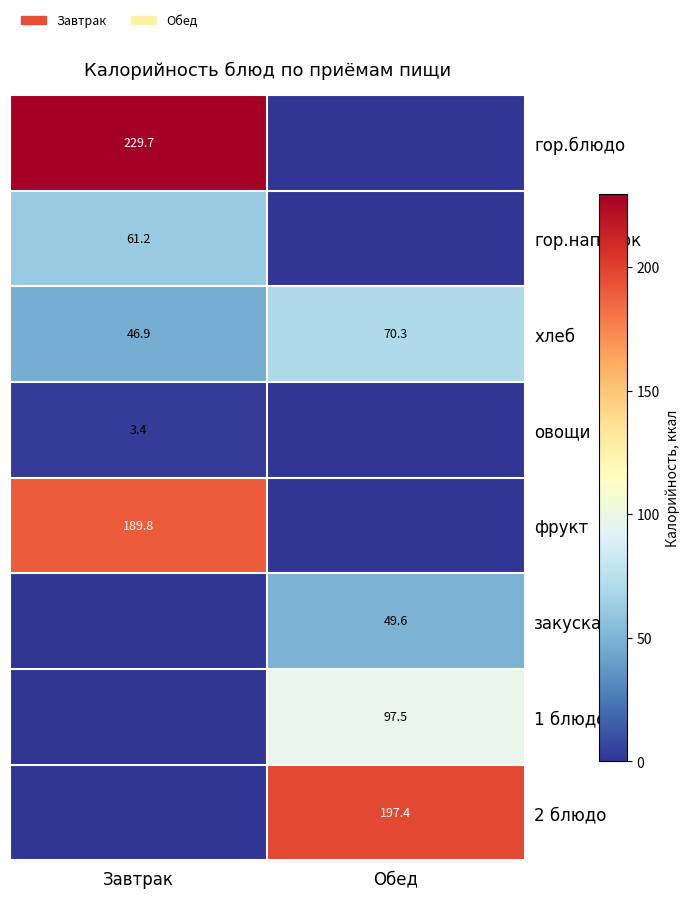

What value does the хлеб series have at Обед?

70.3